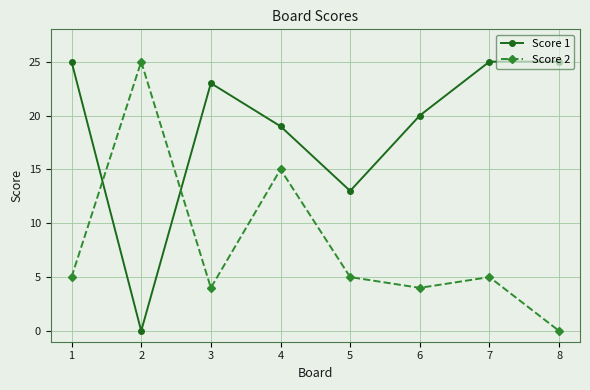

What is the spread (max minus min) of values at 3?

19